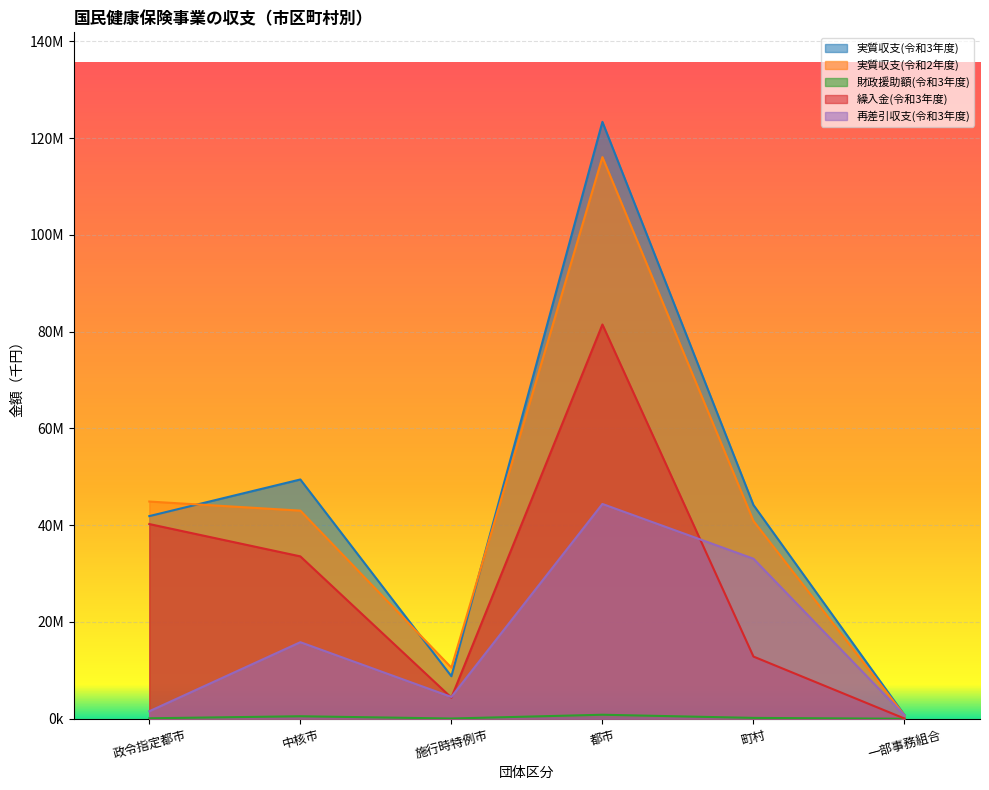

Reading left to right, list all the values displayed in this chart.

実質収支(令和3年度): 政令指定都市=41886654	中核市=49457553	施行時特例市=8788057	都市=123371907	町村=44177298	一部事務組合=760087
実質収支(令和2年度): 政令指定都市=44896652	中核市=43018360	施行時特例市=10567104	都市=116088477	町村=40880080	一部事務組合=716498
財政援助額(令和3年度): 政令指定都市=93328	中核市=518947	施行時特例市=48695	都市=829394	町村=175982	一部事務組合=0
繰入金(令和3年度): 政令指定都市=40244550	中核市=33561443	施行時特例市=4364192	都市=81486899	町村=12856974	一部事務組合=44866
再差引収支(令和3年度): 政令指定都市=1548776	中核市=15826545	施行時特例市=4508410	都市=44398951	町村=33079369	一部事務組合=715221